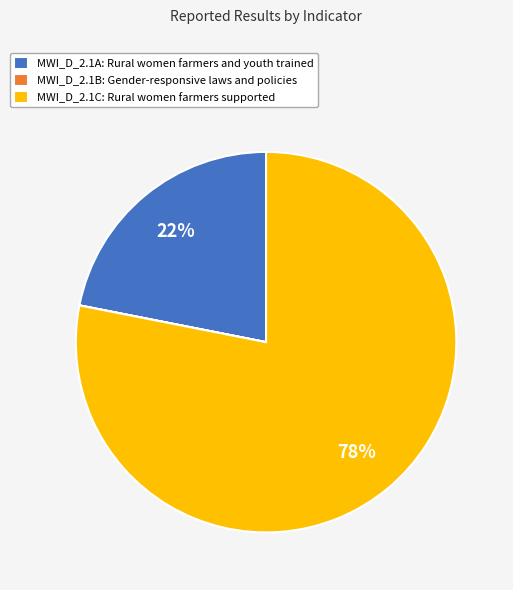

The MWI_D_2.1C slice represents 64% of the pie. True or false?

False